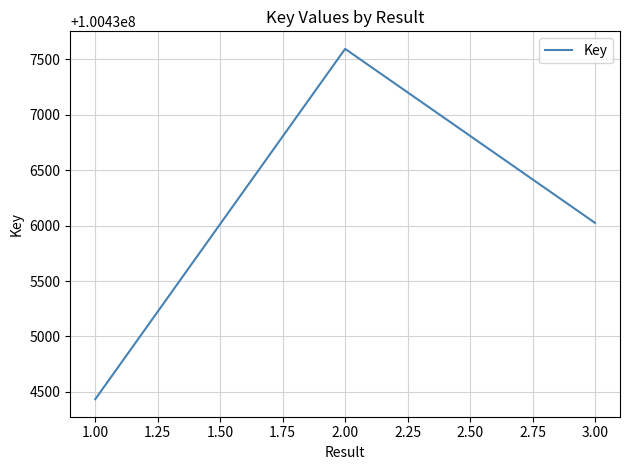

Reading left to right, extract all data points from this chart.

100434434	100437595	100436025